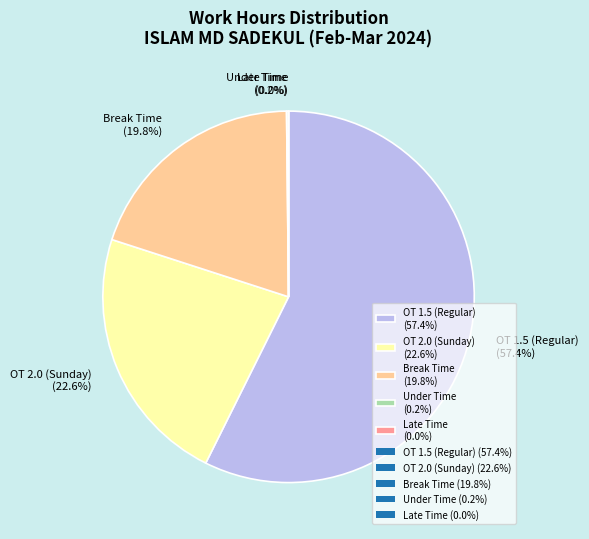

Is there any slice that represents more than half of the pie?

Yes